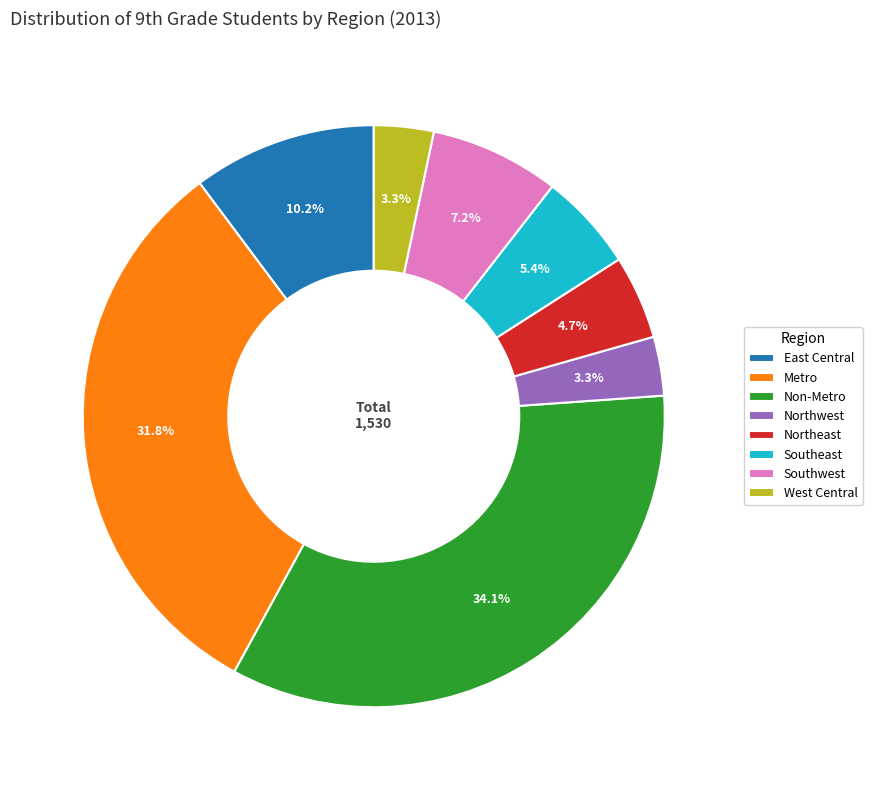

Combined, do Northwest and Southeast account for over 50%?

No